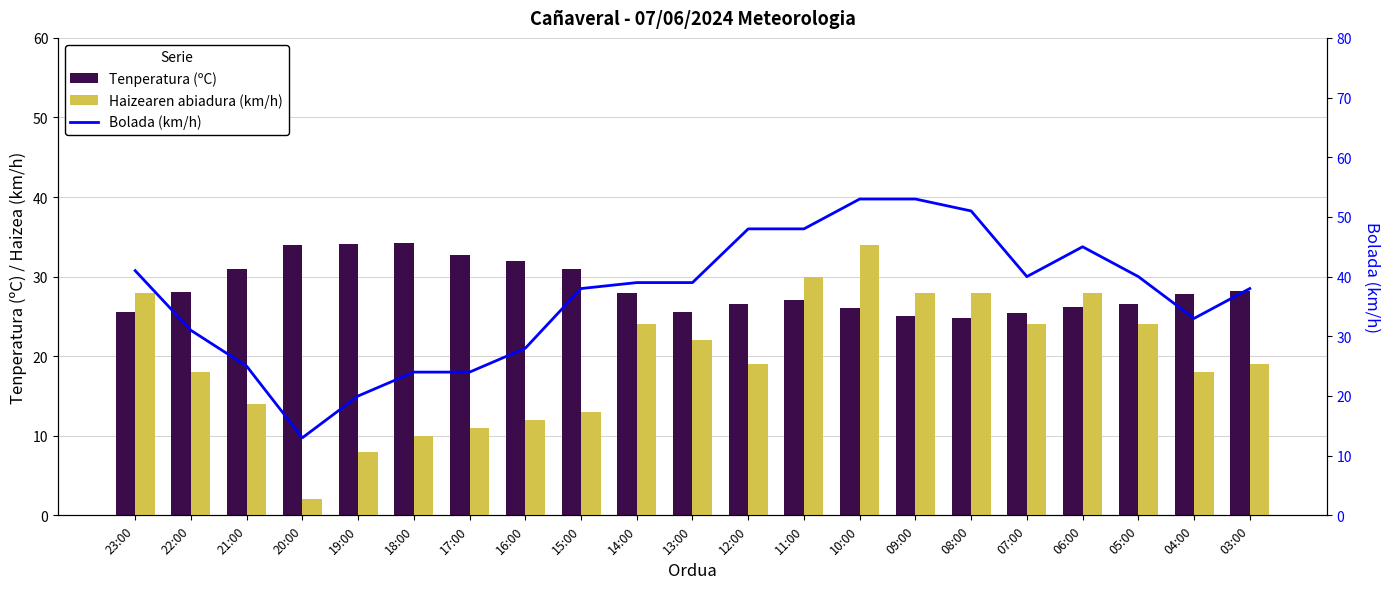

Does the chart contain any negative values?

No